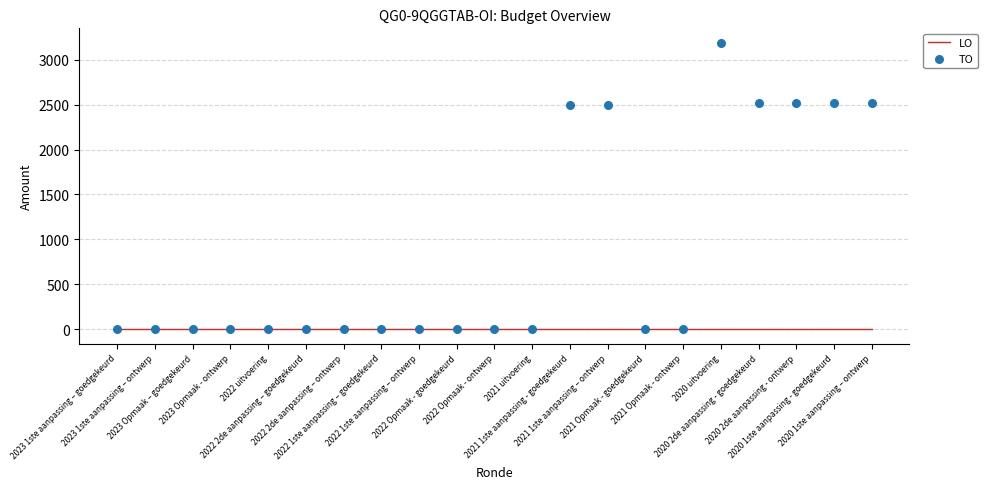

At which category is the sum across all series the highest?

2020 uitvoering